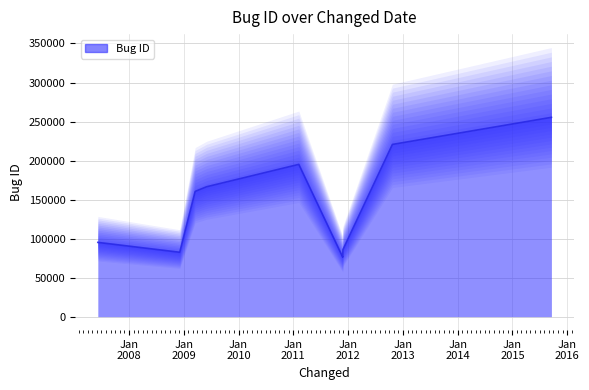

True or false: the data has more than 0 interior local peaks.

True